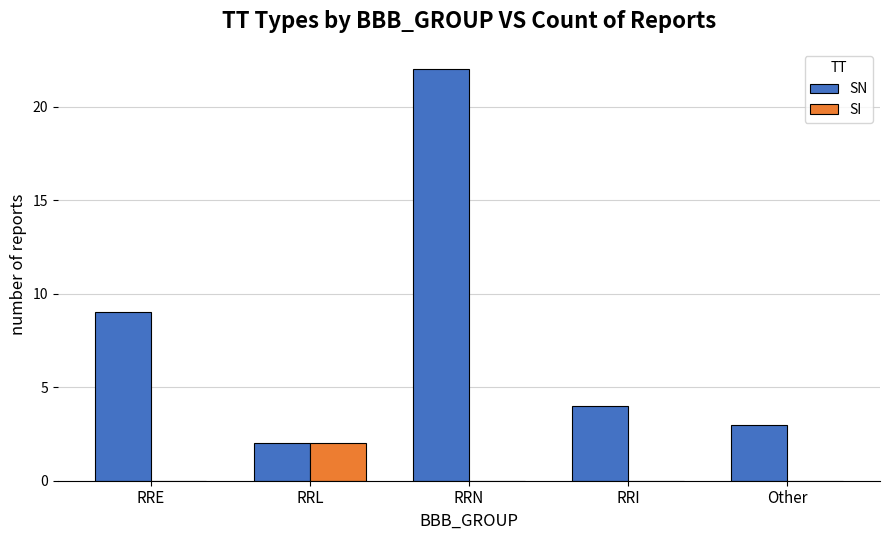

Between RRL and Other, which series saw the biggest shift?

SI